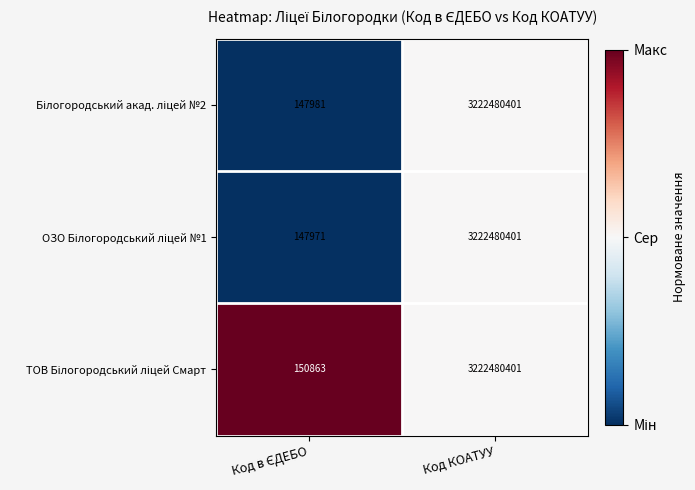

At which category is the sum across all series the highest?

Код КОАТУУ